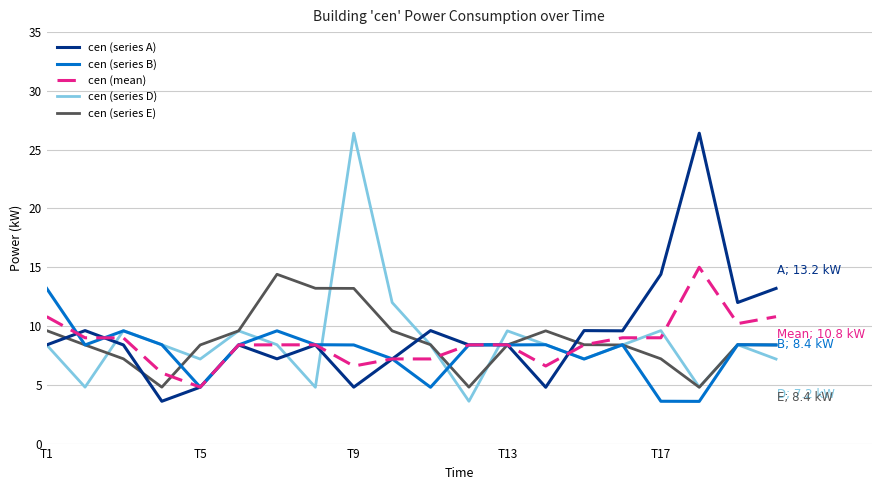

What is the minimum value for cen (mean)?

4.8